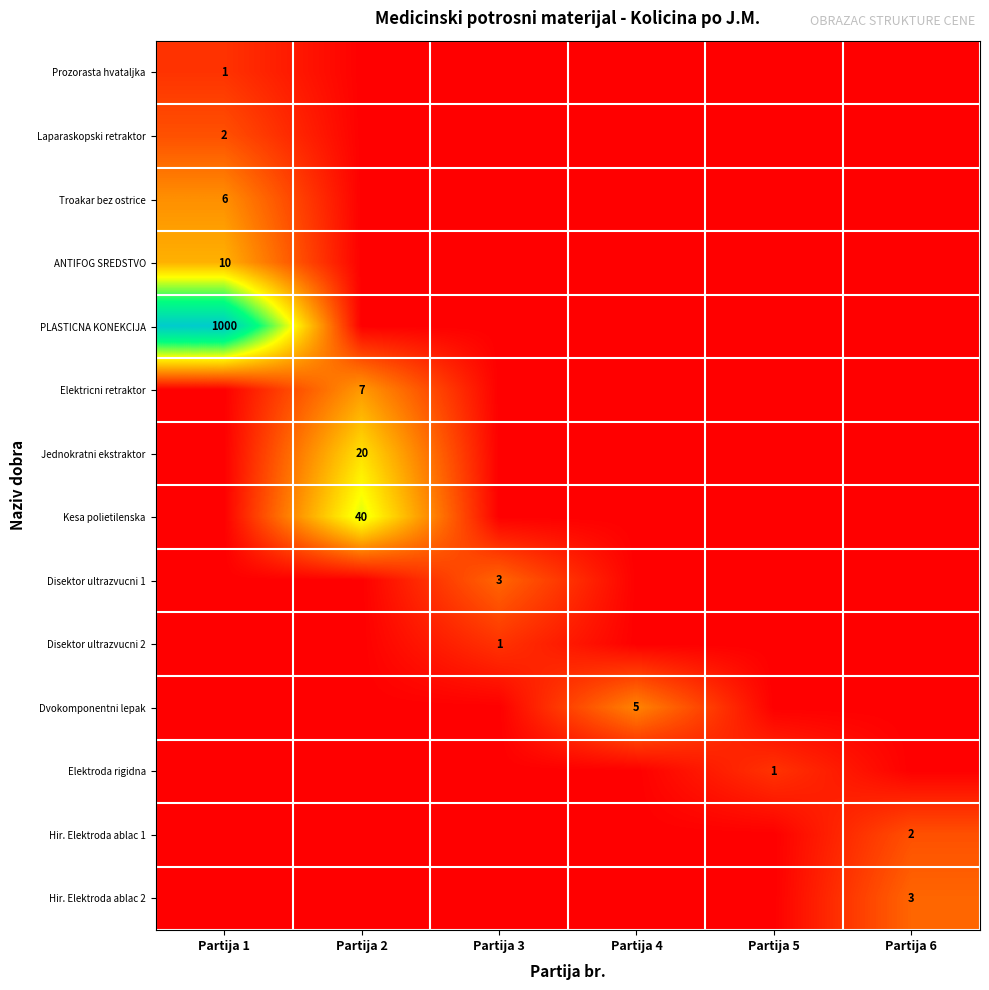

The value of PLASTICNA KONEKCIJA at Partija 1 is 598. True or false?

False